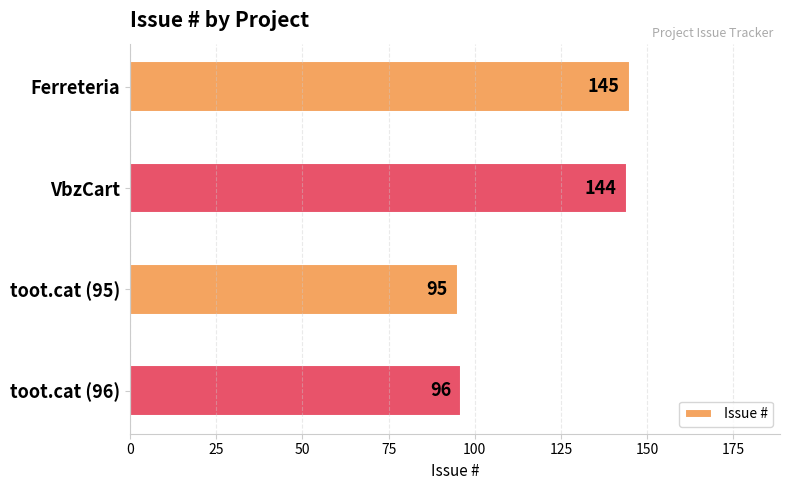

Read the value at VbzCart, to the nearest 10.

140